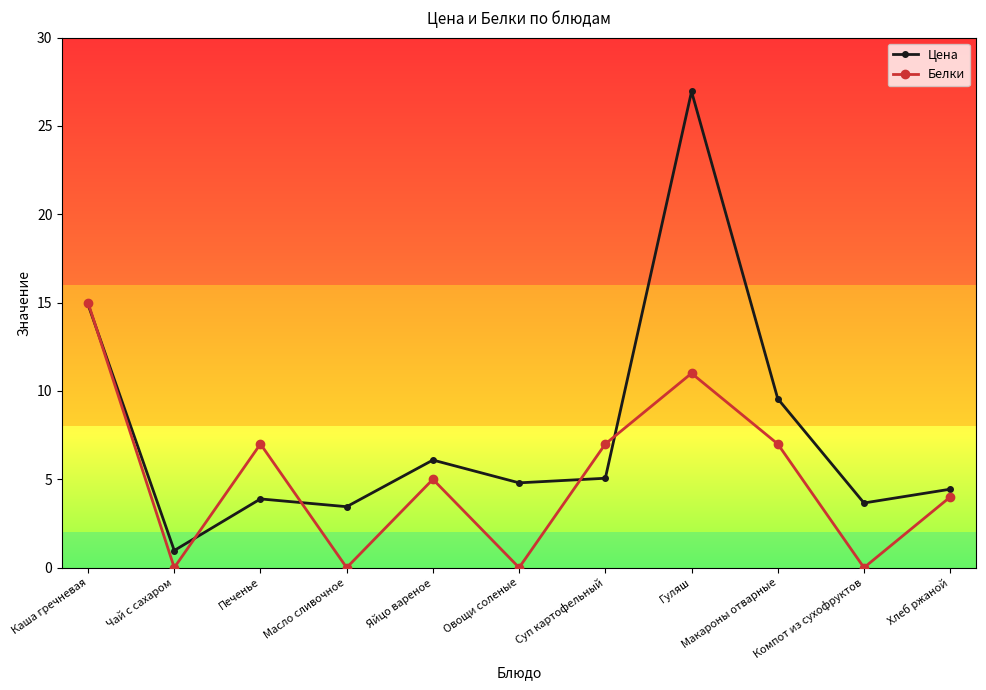

Where is Цена nearest to the value 13?

Каша гречневая